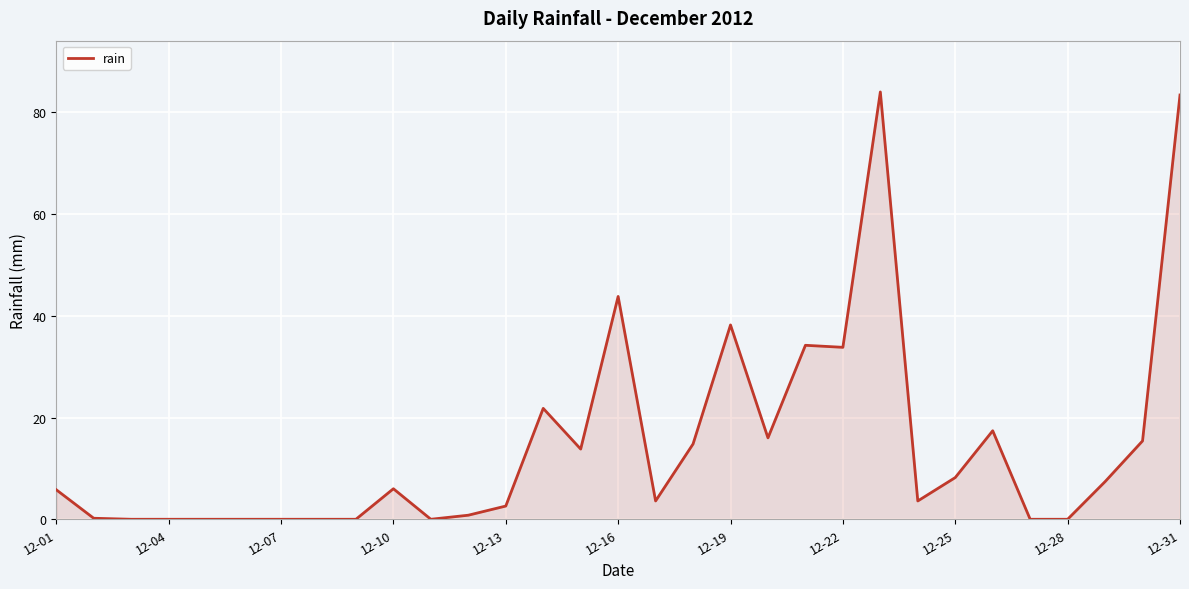

What is the difference between the maximum and minimum values?

84.0